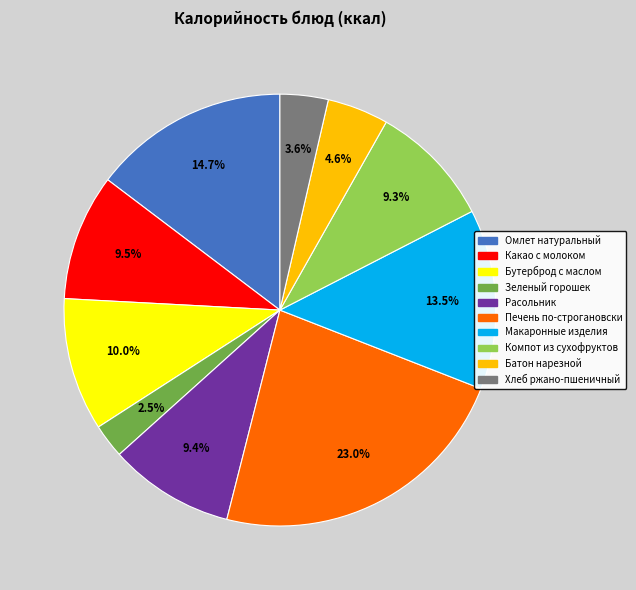

Is there a majority slice in this chart?

No